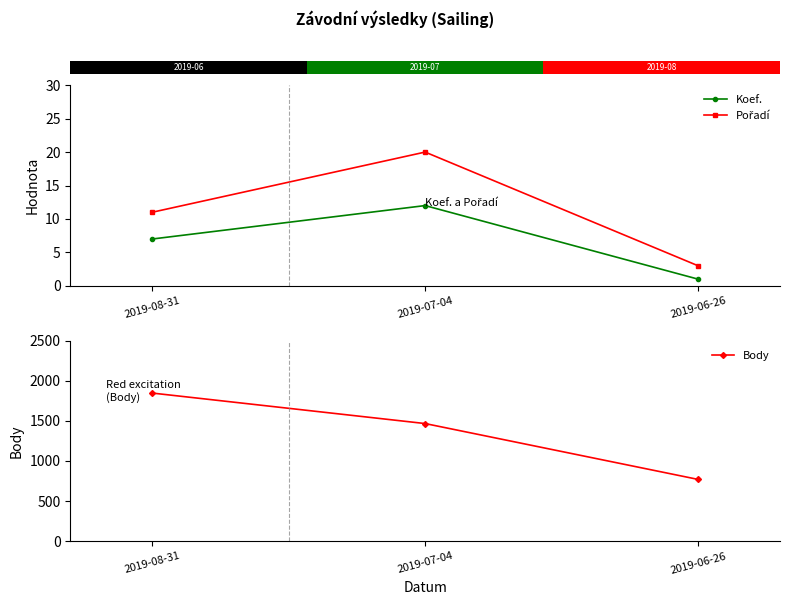

The Koef. series shows 11 at 2019-08-31. True or false?

False